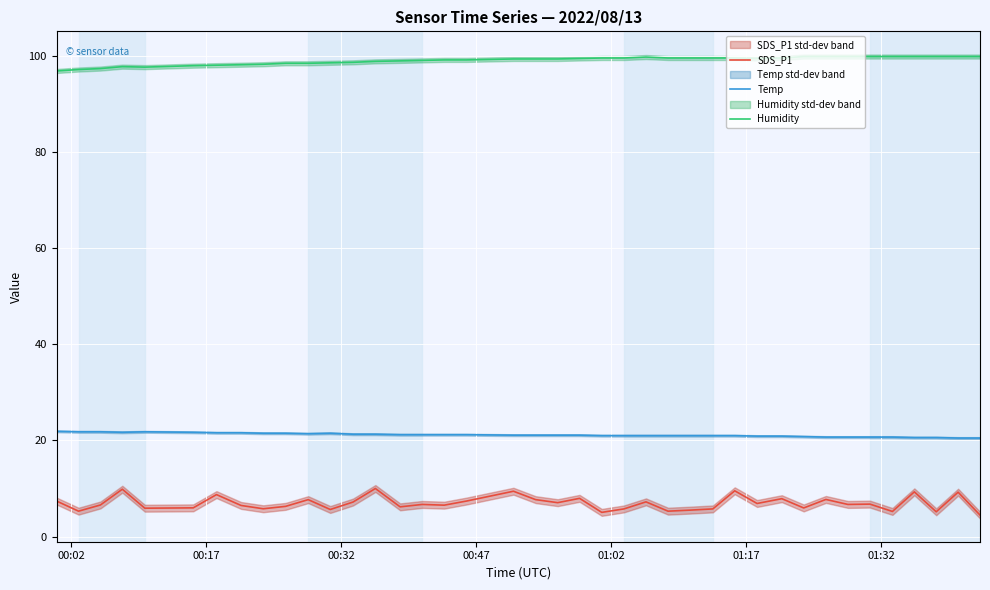

True or false: SDS_P1 and Humidity intersect in this chart.

False